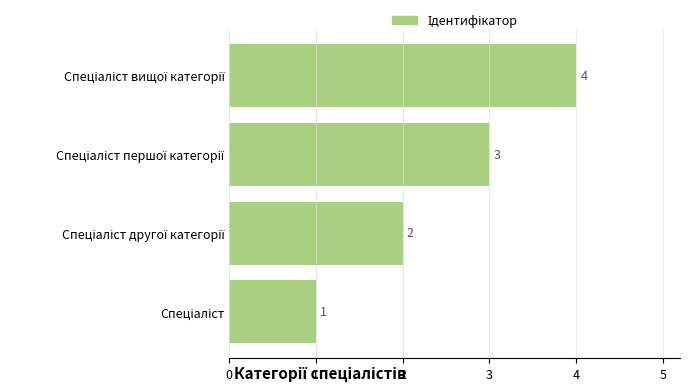

What is the sum of all values?

10